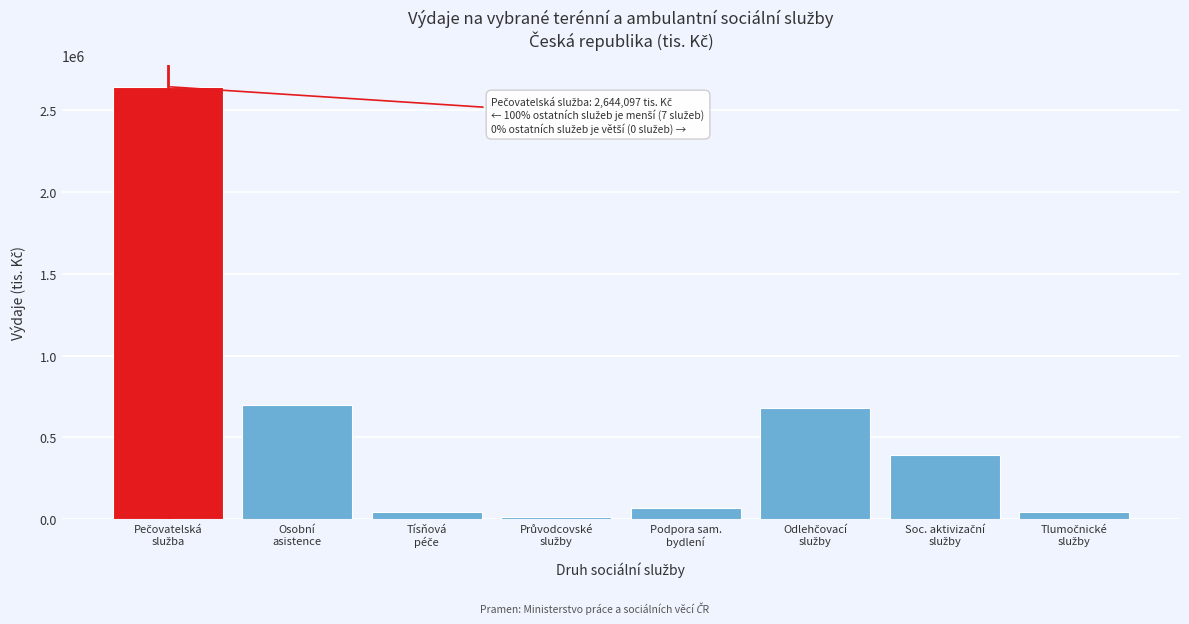

What is the greatest value displayed?

2644096.5